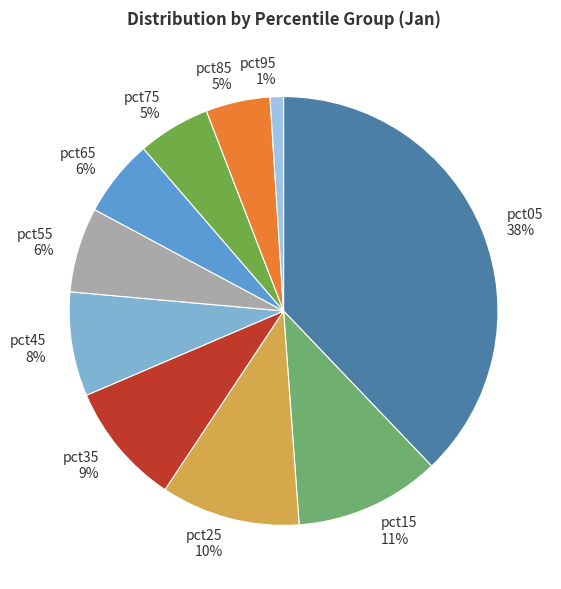

Does pct55 account for over 50% of the chart?

No